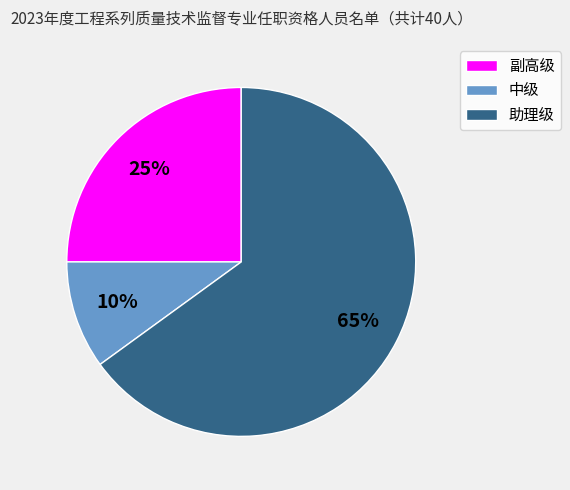

Which slice is the smallest?

中级